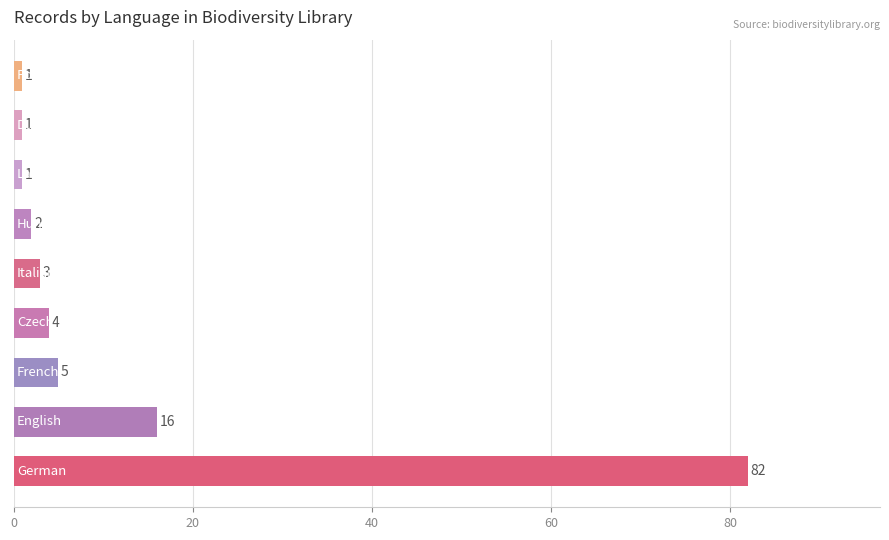

What is the maximum value shown in the chart?

82